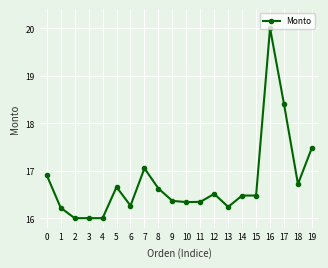

Which label corresponds to the largest value in the chart?

16